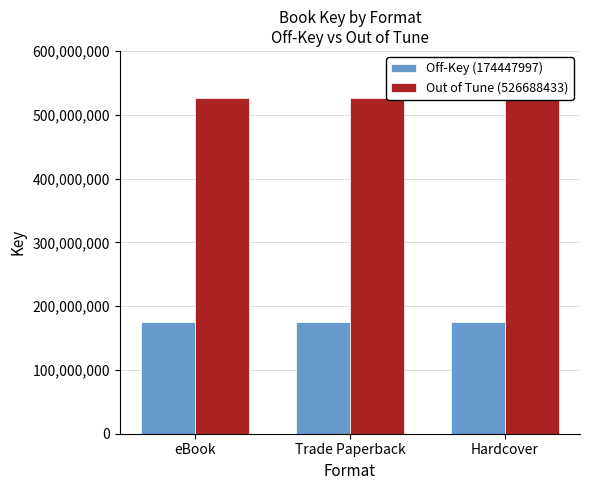

What is the difference between the highest and lowest values at Trade Paperback?

352240436